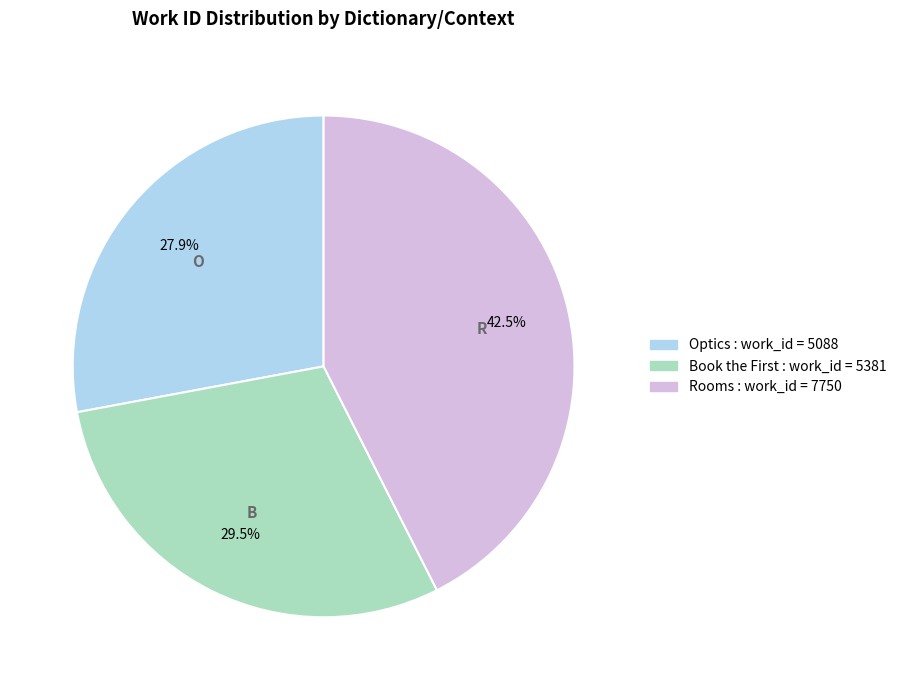

Between Rooms and Optics, which is larger?

Rooms